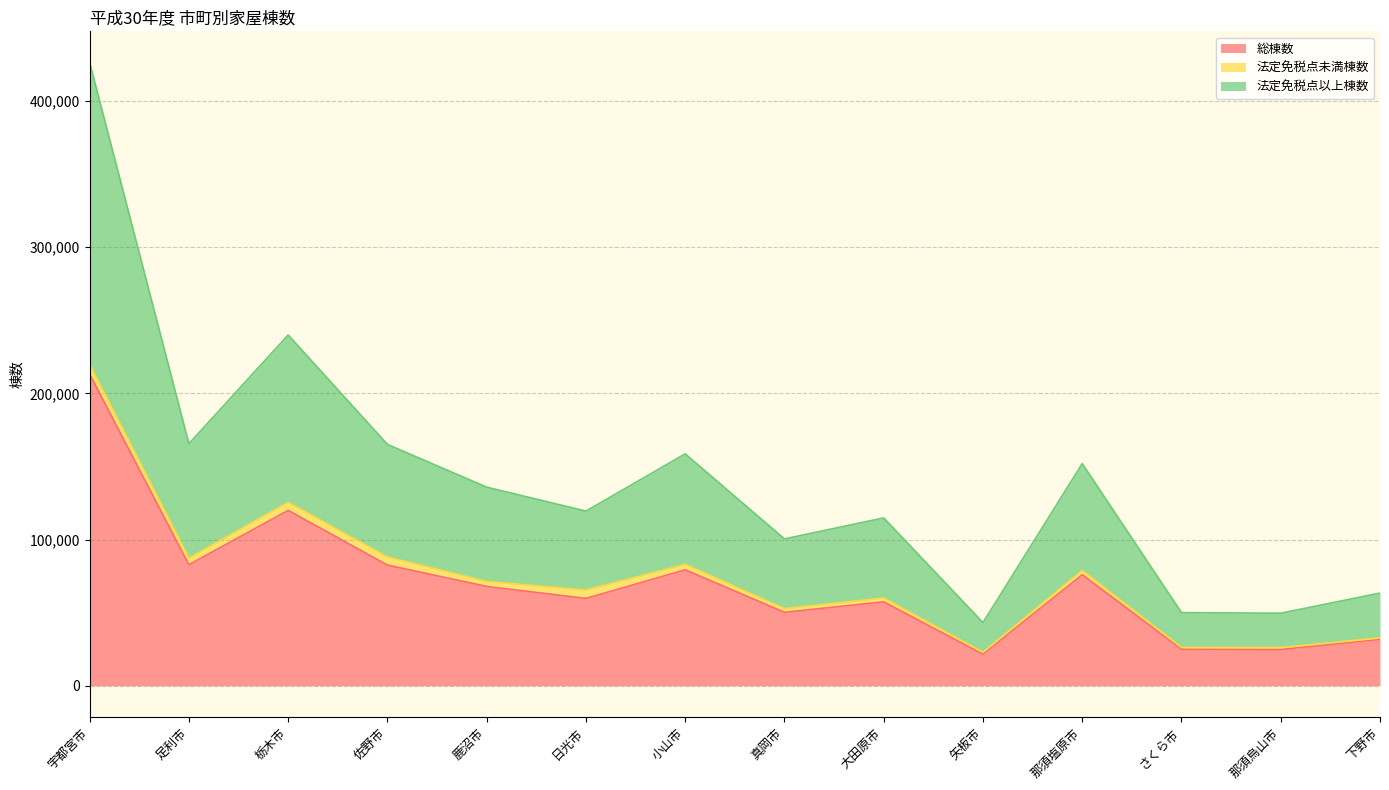

What is the average value of the 総棟数 series?

70859